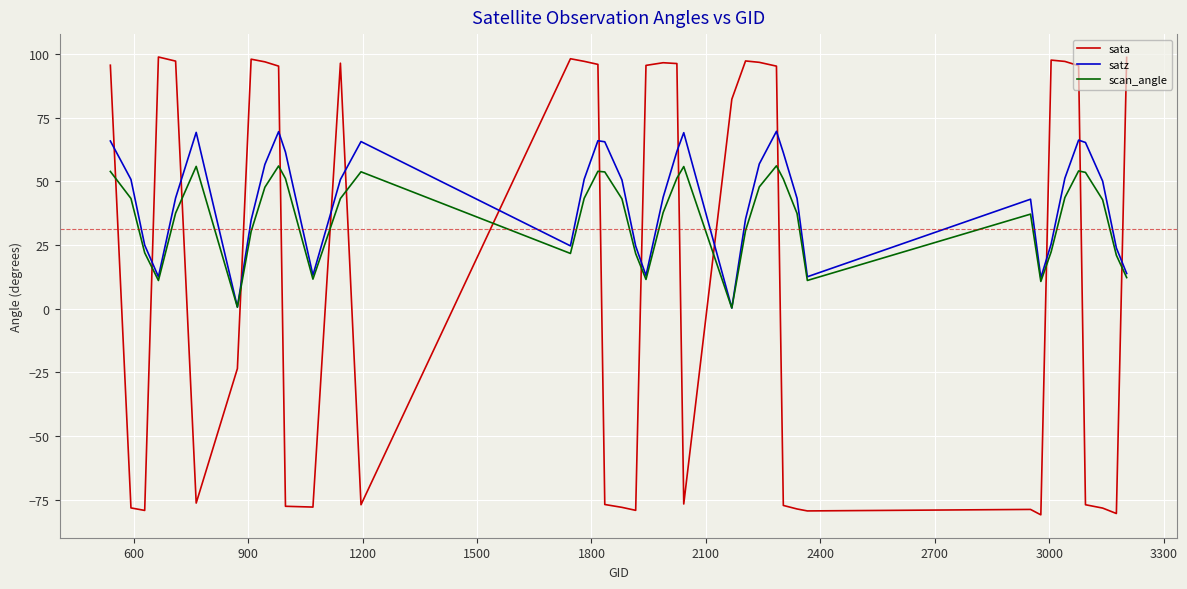

Which series has the largest range (max minus min)?

sata